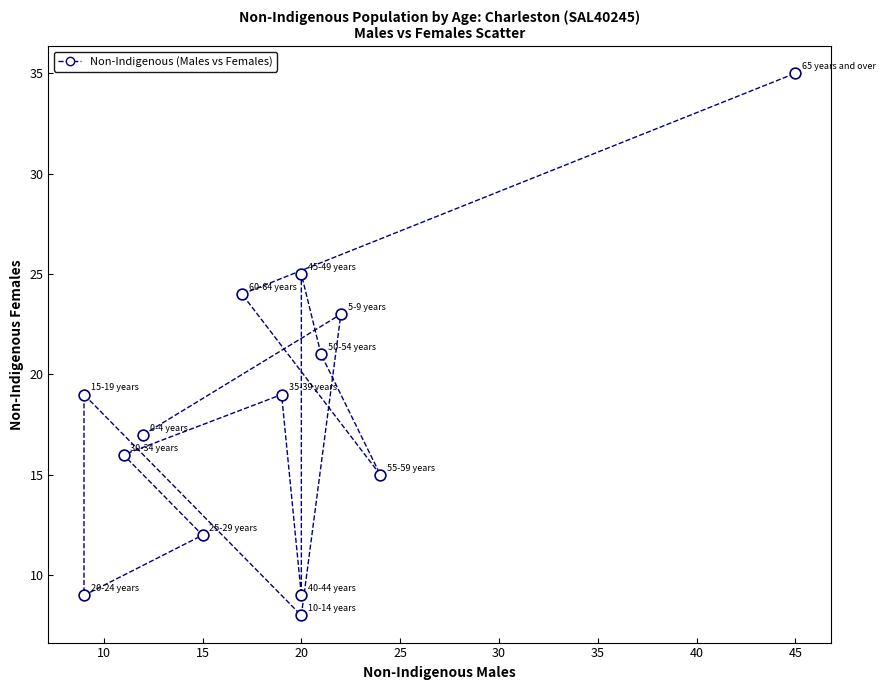

What is the range of X values (max minus min)?

36